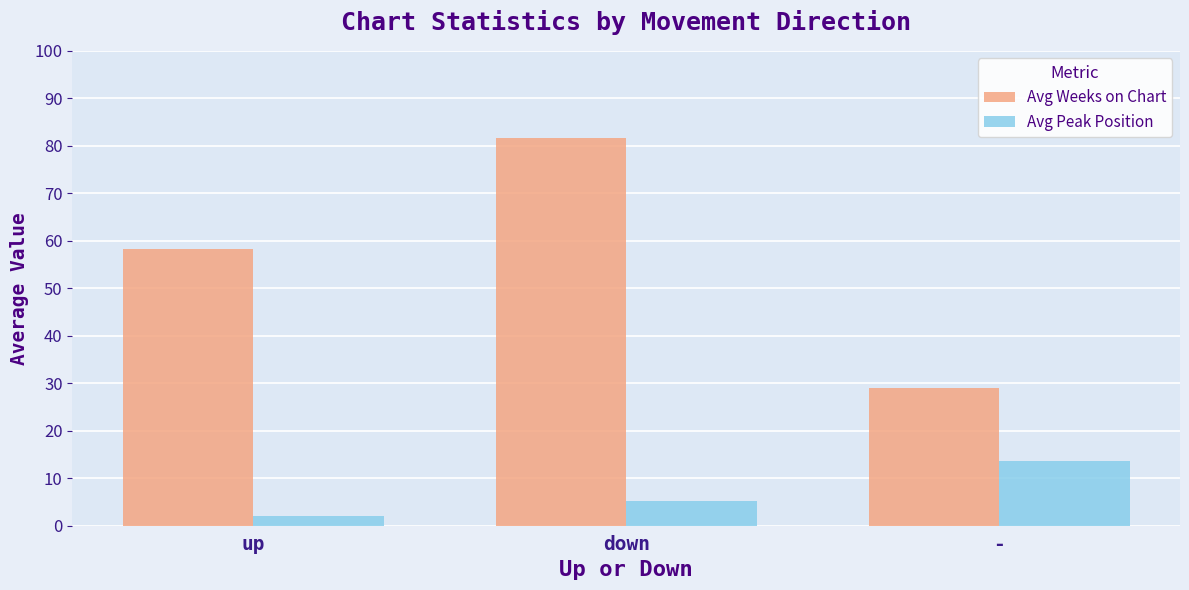

What is the total value across all series at -?

42.7